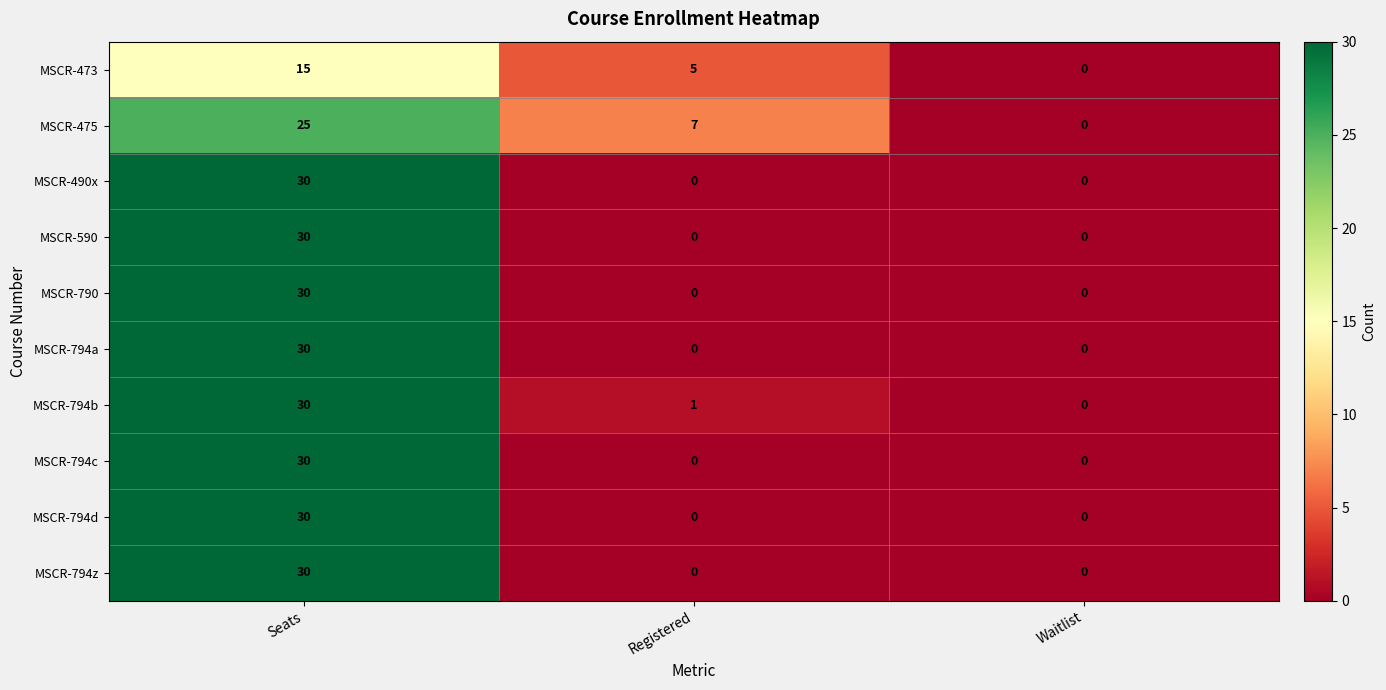

Rank the categories by MSCR-794b value from lowest to highest.

Waitlist, Registered, Seats